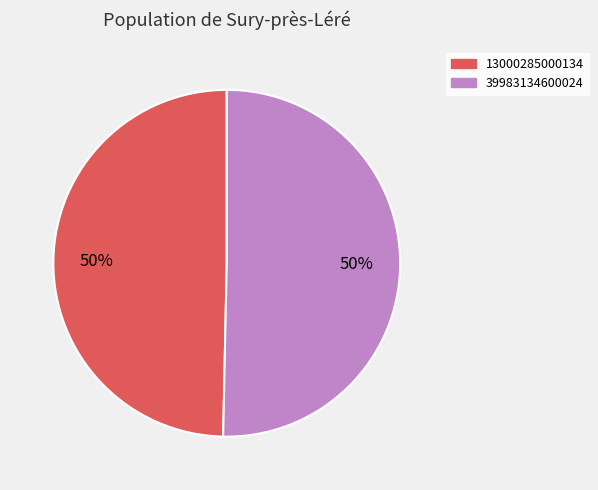

Which has a higher value, 39983134600024 or 13000285000134?

39983134600024